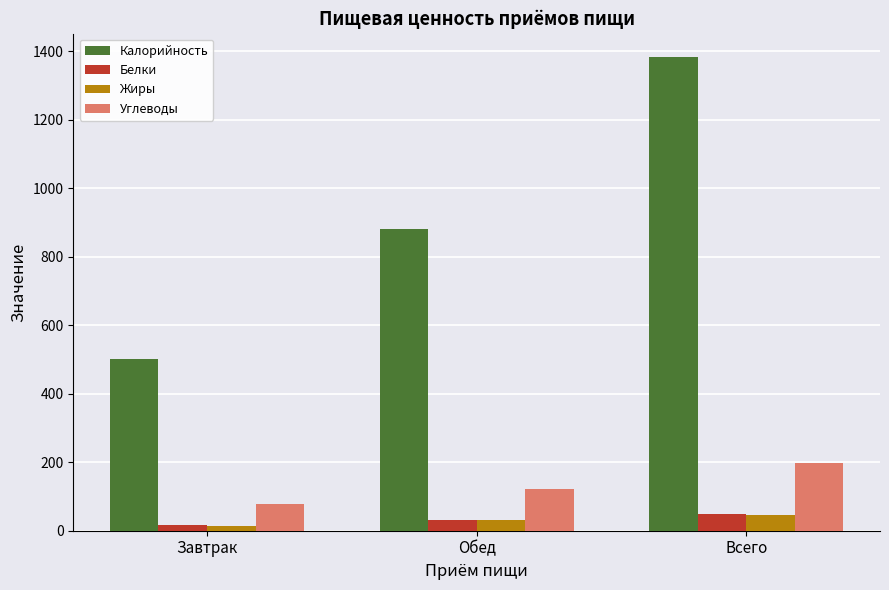

The value of Калорийность at Обед is 881.8. True or false?

True